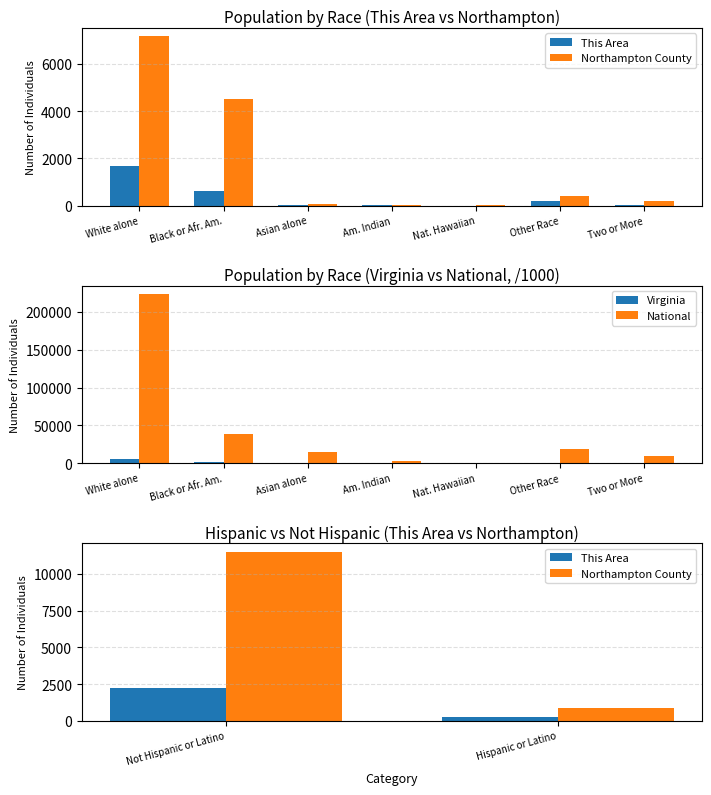

Are the bars grouped side by side (vs. stacked)?

Yes